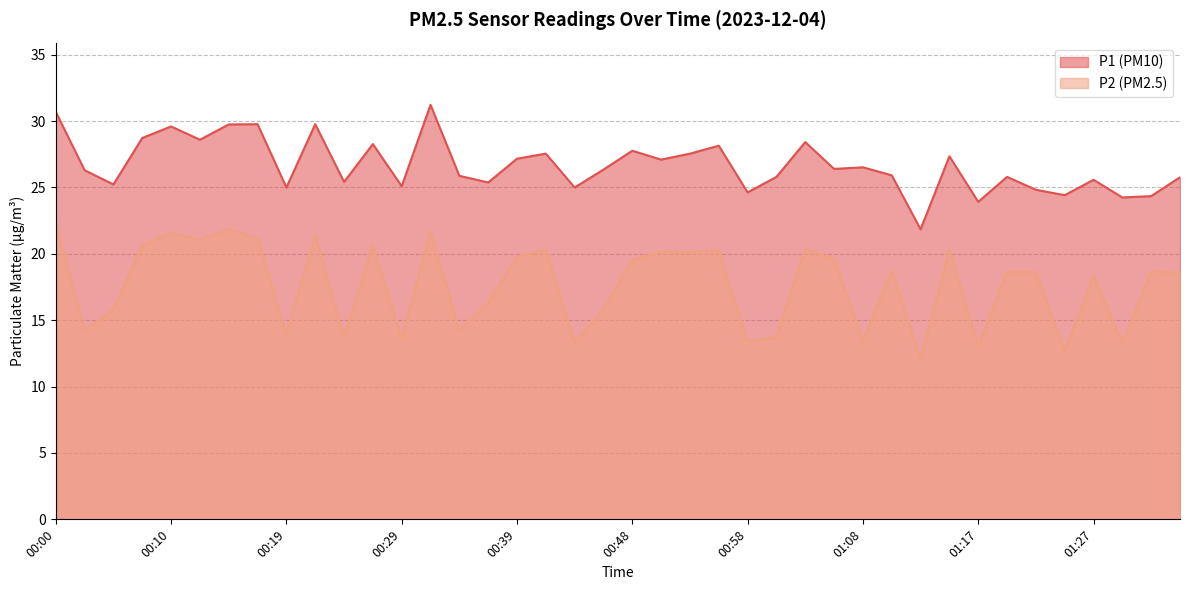

What is the difference between the maximum and minimum values in the P2 series?

10.4